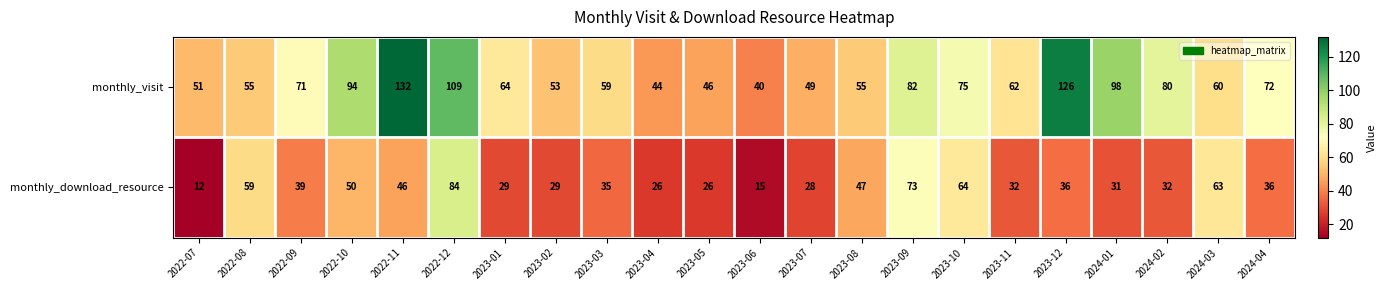

What is the difference between the maximum and minimum values in the monthly_download_resource series?

72